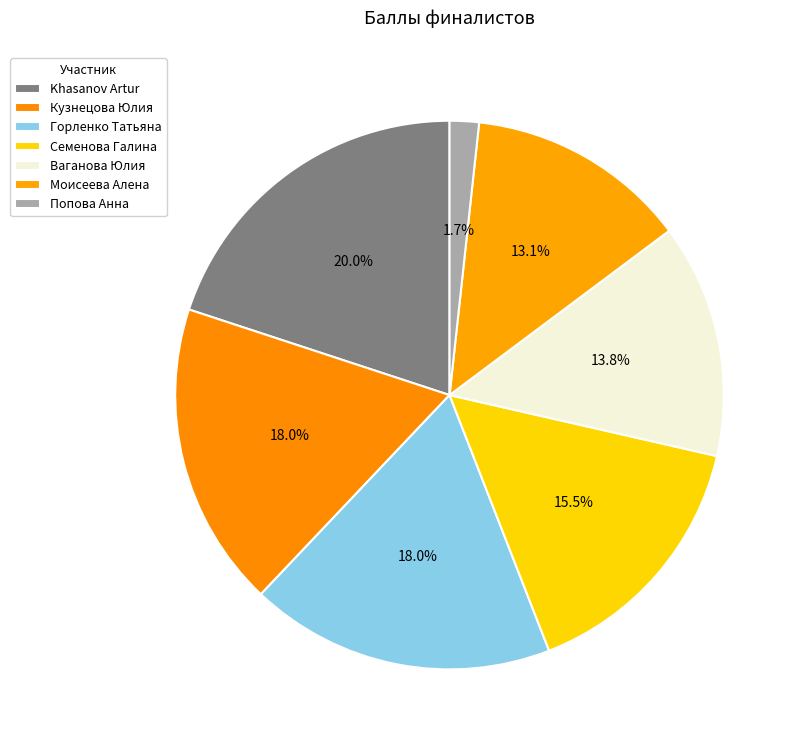

What is the largest slice in the pie chart?

Khasanov Artur